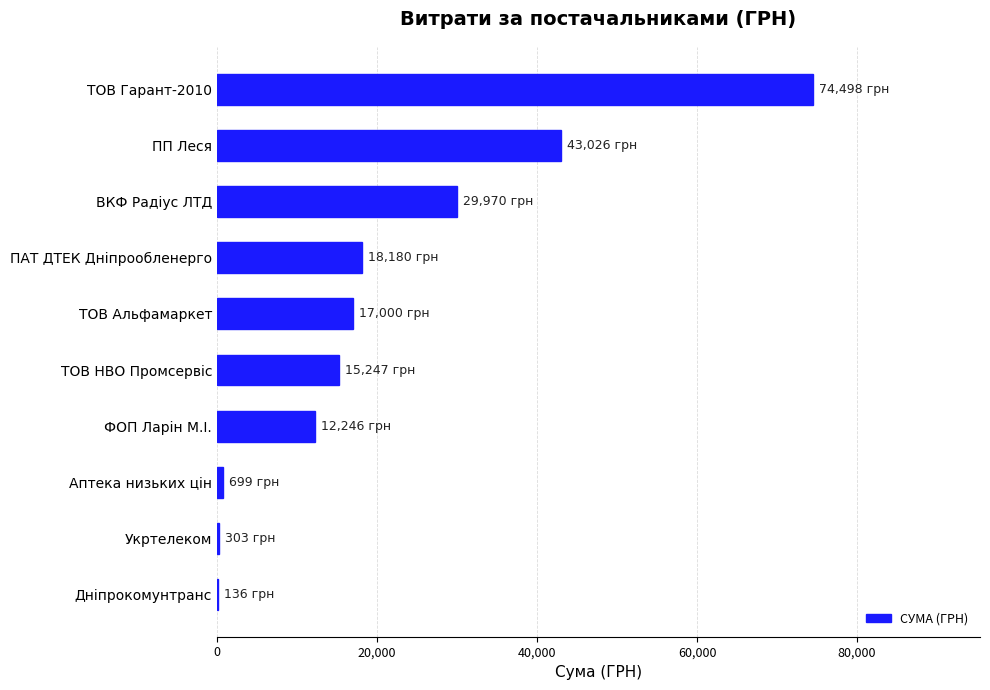

What is the change in value from ВКФ Радіус ЛТД to ТОВ Гарант-2010?

+44527.6